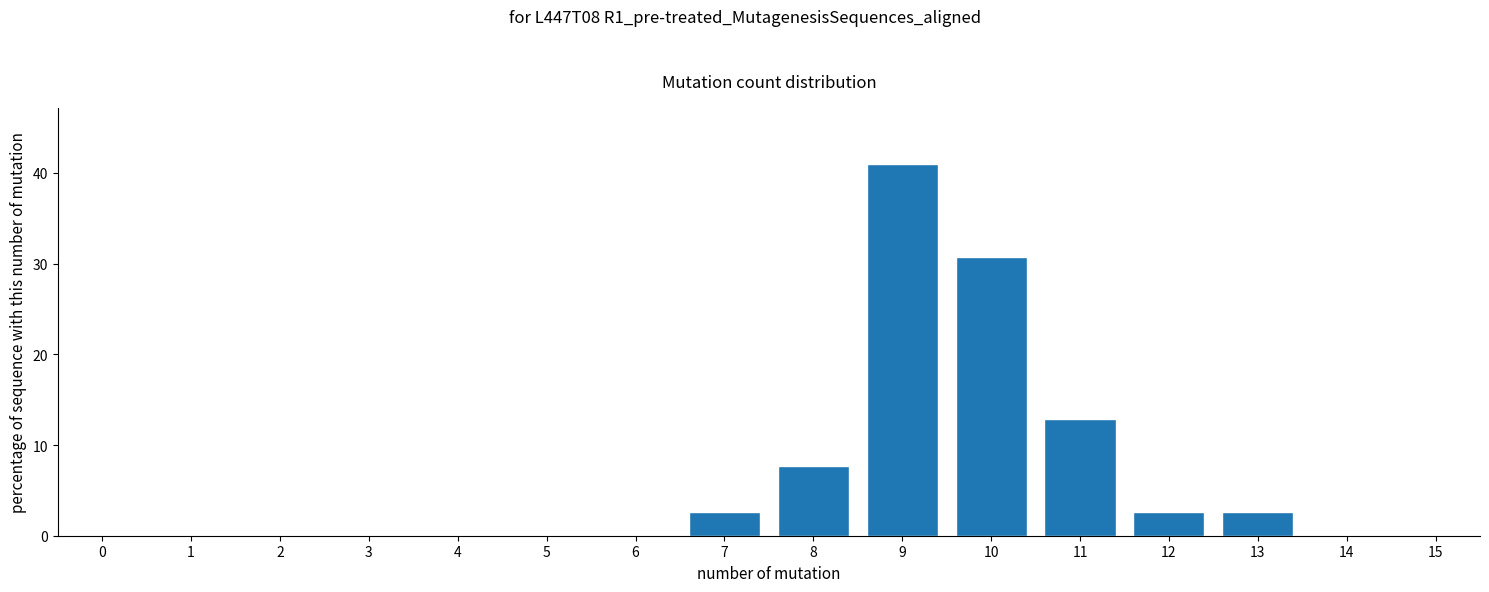

Reading right to left, transcribe all the data shown in this chart.

14=0.0	13=2.6	12=2.6	11=12.8	10=30.8	9=41.0	8=7.7	7=2.6	6=0.0	5=0.0	4=0.0	3=0.0	2=0.0	1=0.0	0=0.0